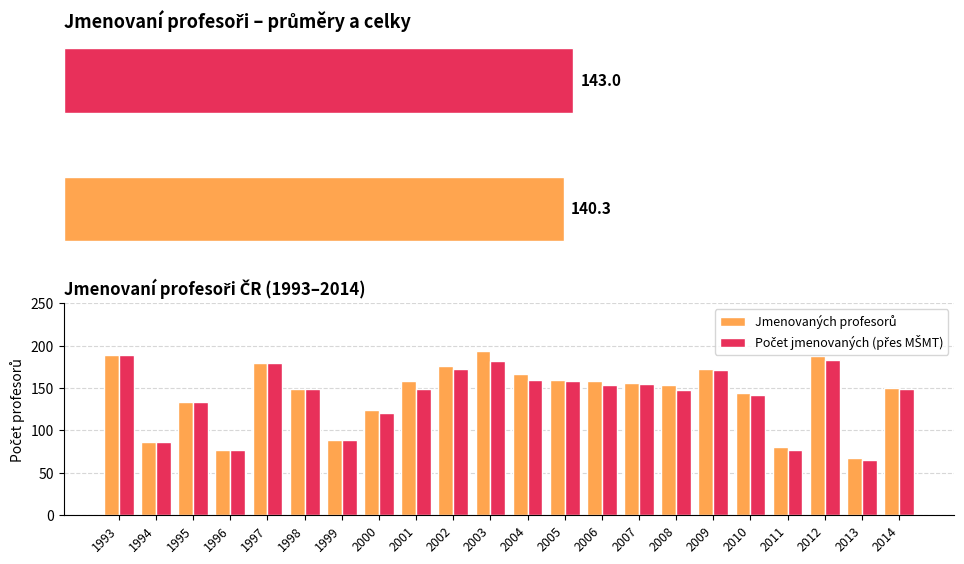

Reading right to left, extract all data points from this chart.

Jmenovaných profesorů: 150	67	188	80	144	172	153	156	158	159	166	194	176	158	124	89	149	179	77	133	86	189
Počet jmenovaných (přes MŠMT): 149	65	183	77	142	171	148	155	154	158	160	182	172	149	120	89	149	179	77	133	86	189